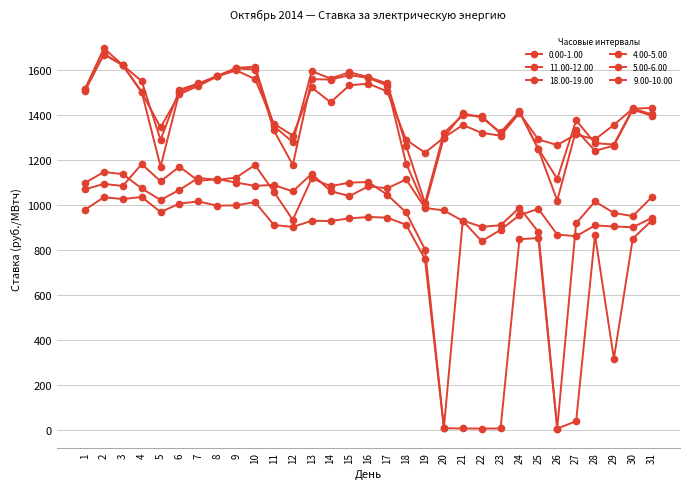

How many lines are shown in the chart?

6